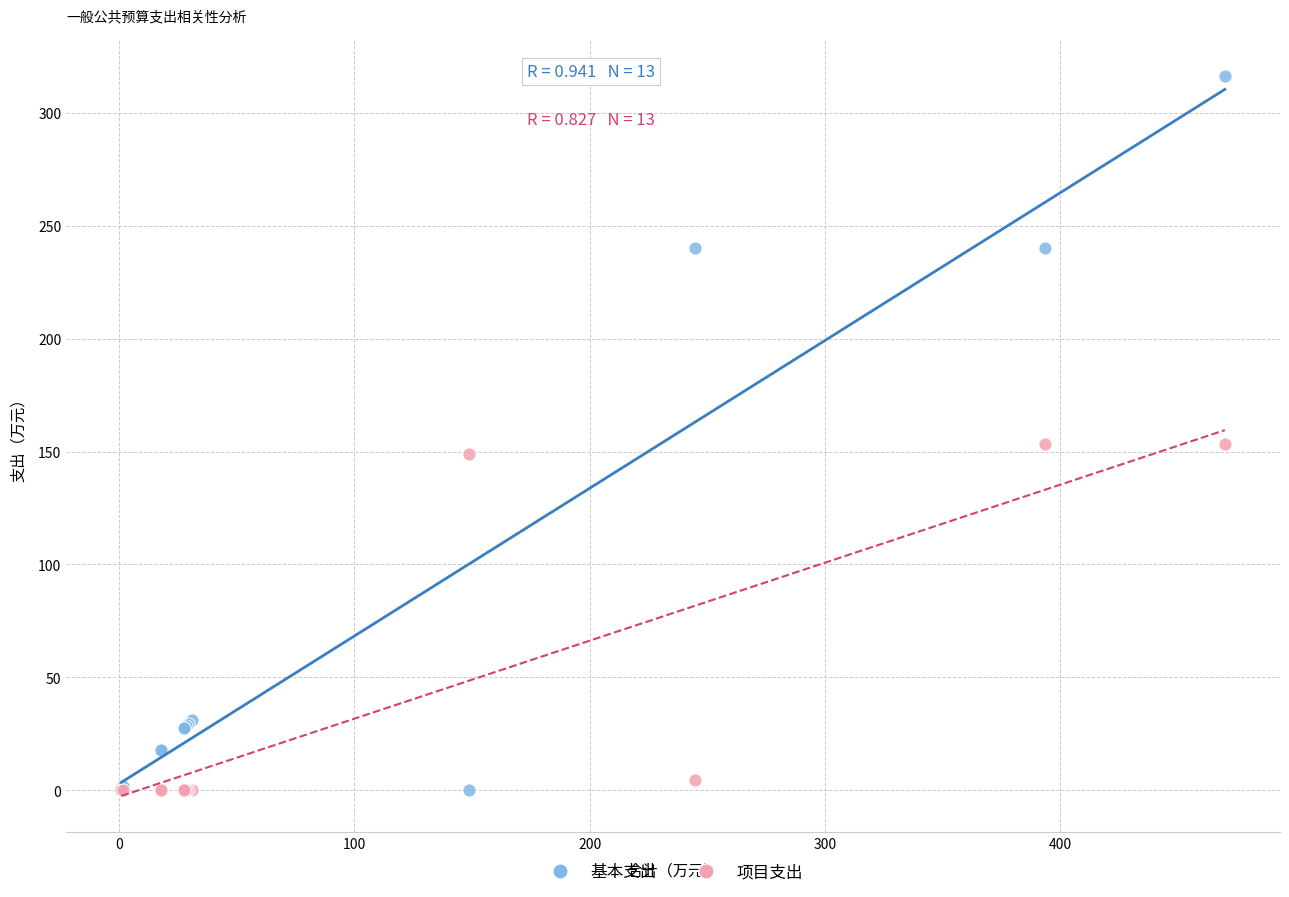

Which series has the widest spread of Y values?

基本支出